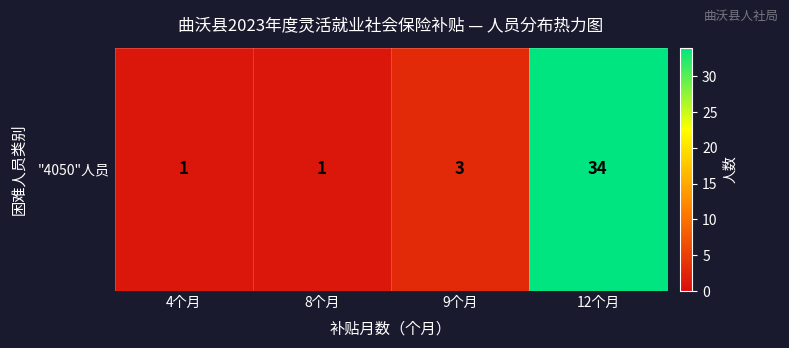

What is the sum of all values?

39